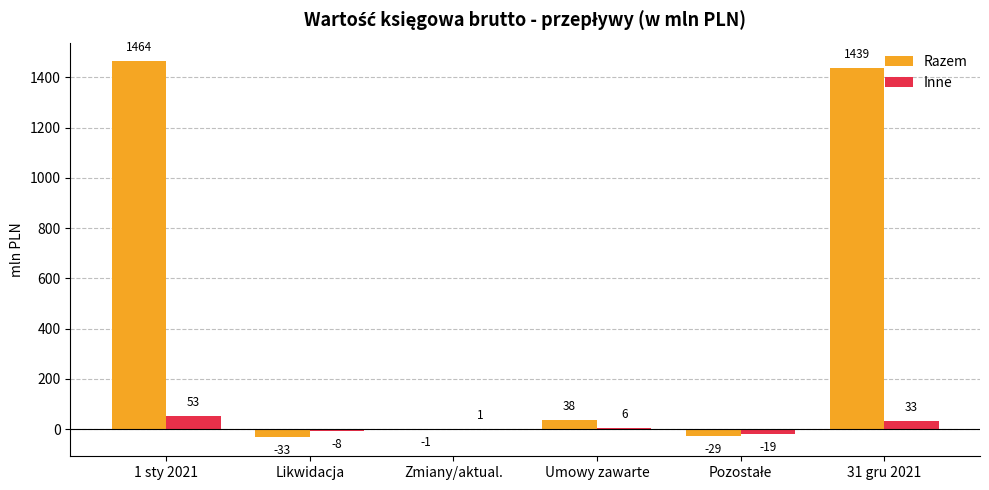

The value of Inne at Umowy zawarte is 6. True or false?

True